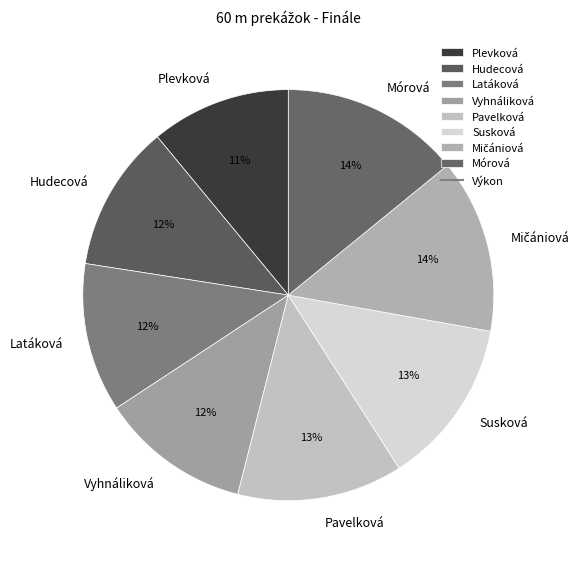

To the nearest percent, what percentage of the pie is Hudecová?

12%